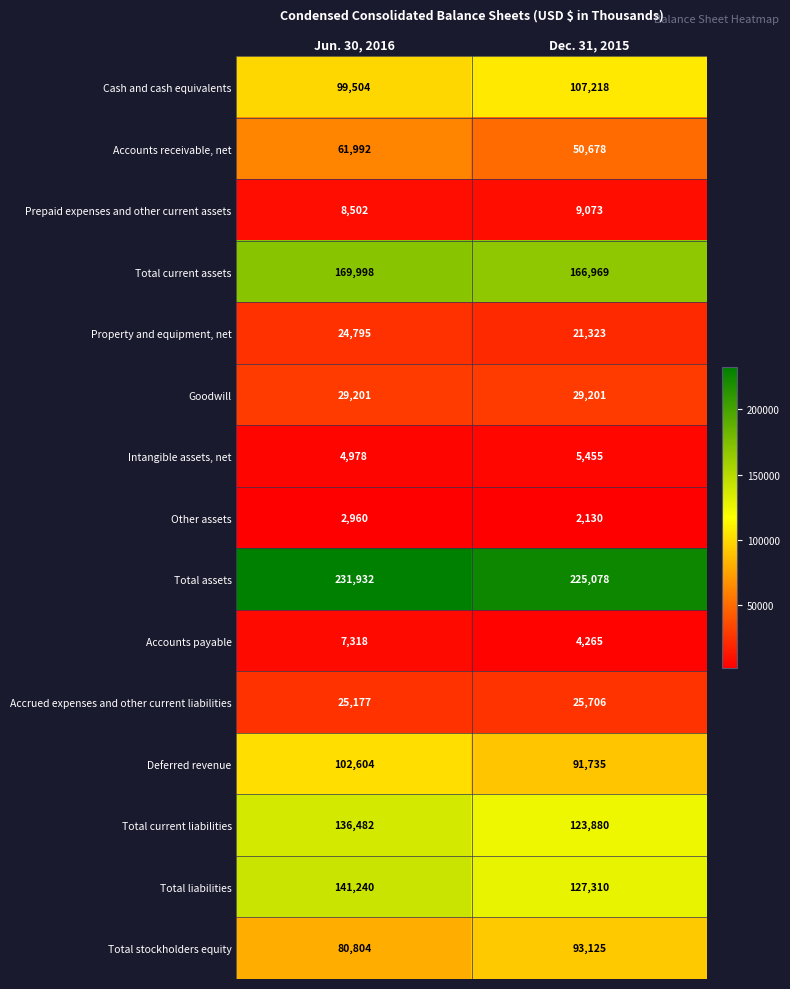

The value of Intangible assets, net at Dec. 31, 2015 is 8498. True or false?

False